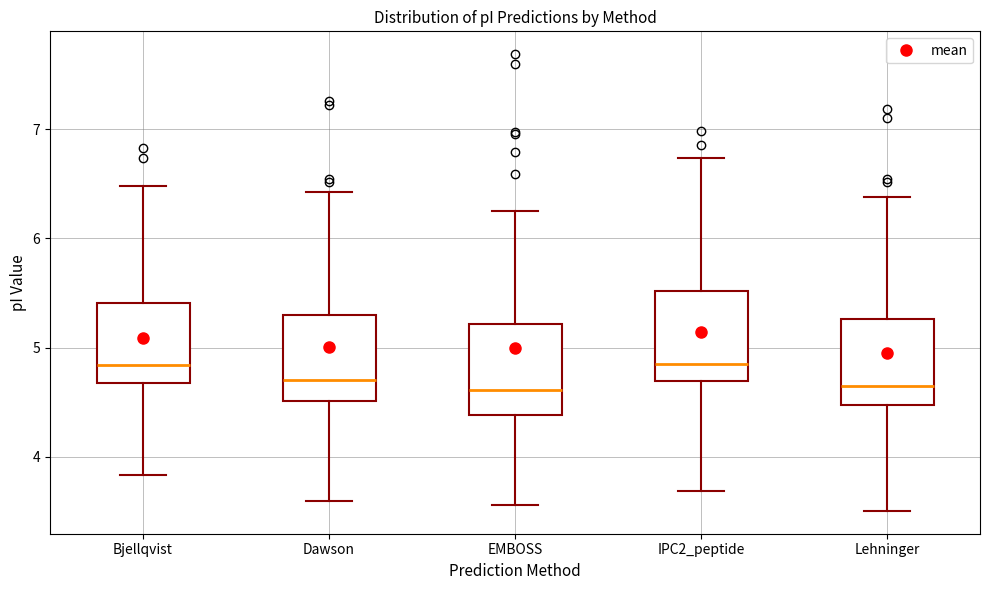

Reading left to right, transcribe this box plot: for each box, give where its median line is, the range the box spans, and where its two whiskers end, as read against the y-axis. The values are not printed on the chart, so give them approximately, as read against the axis.

Bjellqvist: median 4.8, box 4.7 to 5.4, whiskers 3.8 to 6.5
Dawson: median 4.7, box 4.5 to 5.3, whiskers 3.6 to 6.4
EMBOSS: median 4.6, box 4.4 to 5.2, whiskers 3.6 to 6.2
IPC2_peptide: median 4.9, box 4.7 to 5.5, whiskers 3.7 to 6.7
Lehninger: median 4.6, box 4.5 to 5.3, whiskers 3.5 to 6.4